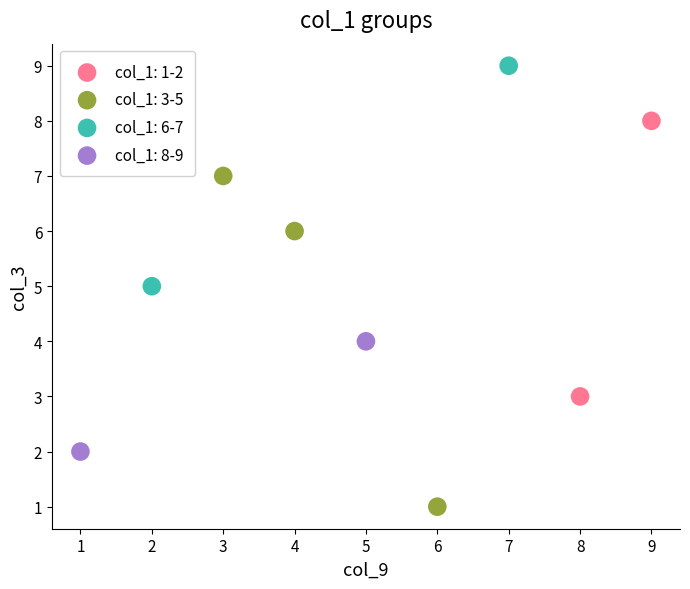

Which series has the widest spread of Y values?

col_1: 3-5